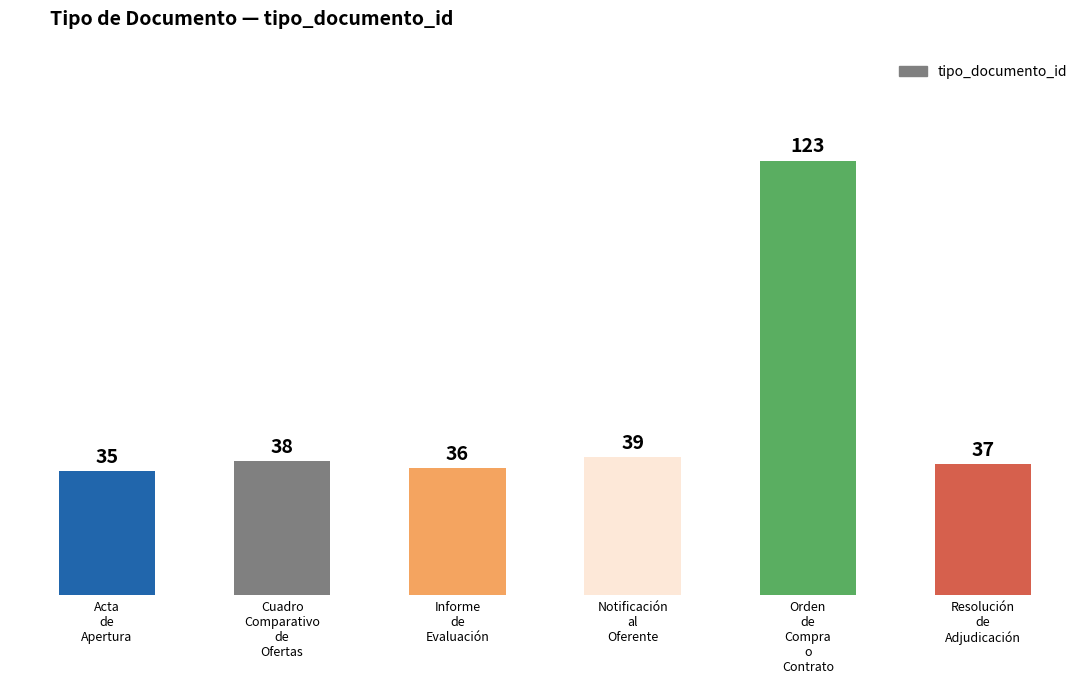

Reading left to right, transcribe all the data shown in this chart.

35	38	36	39	123	37